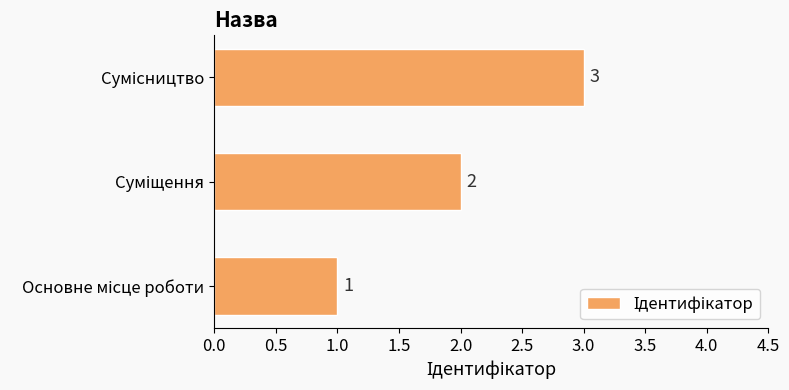

Count the values in the range 1 to 3.

3